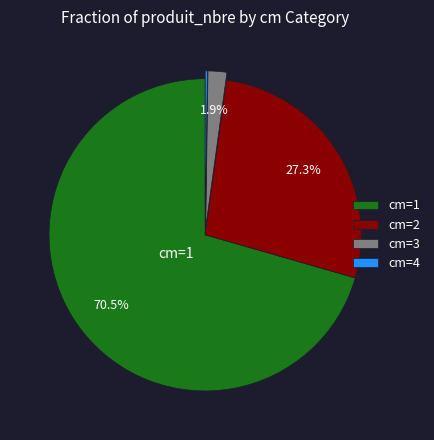

Does any single category account for the majority?

Yes